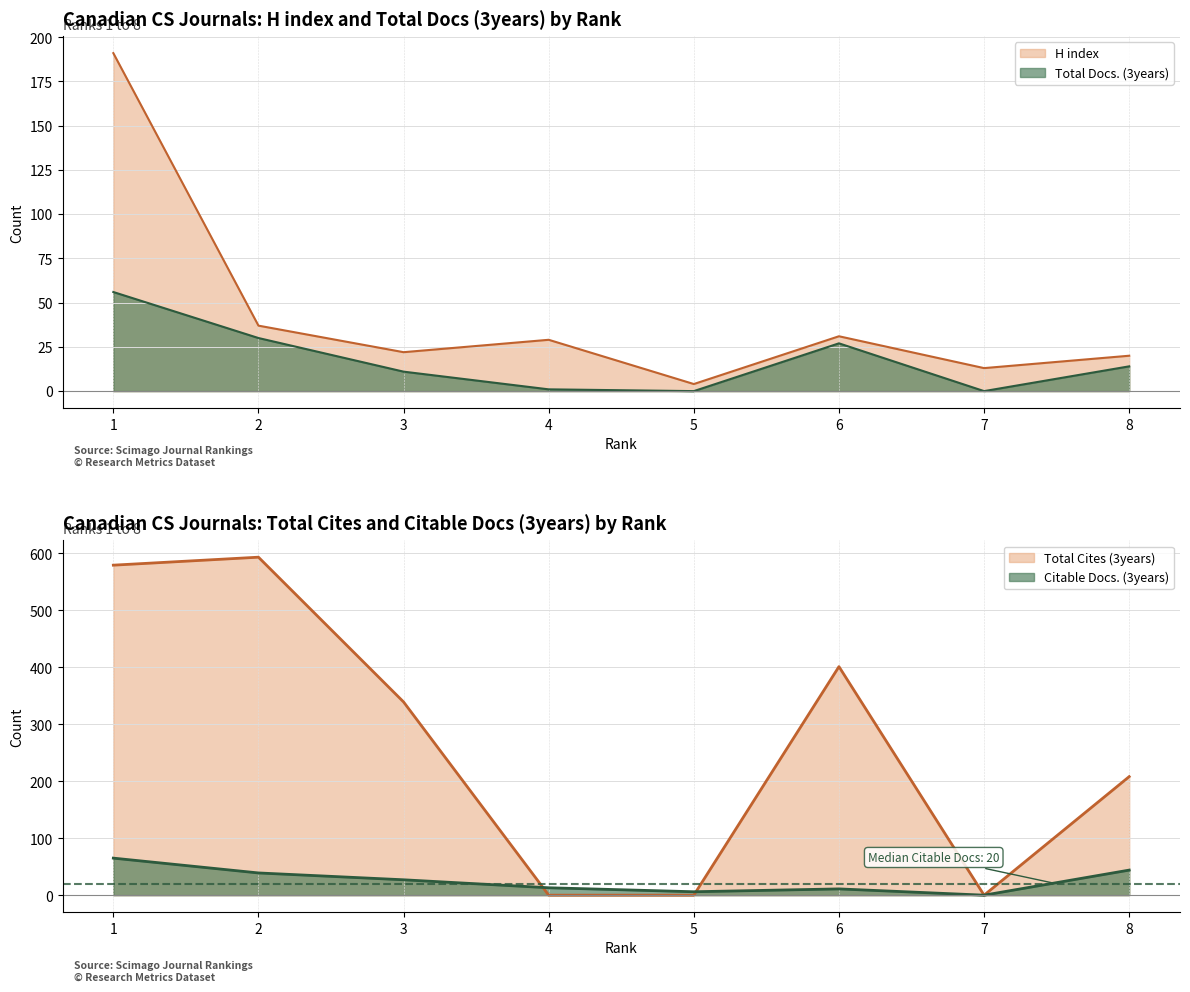

Which category has the lowest value across all series?

5